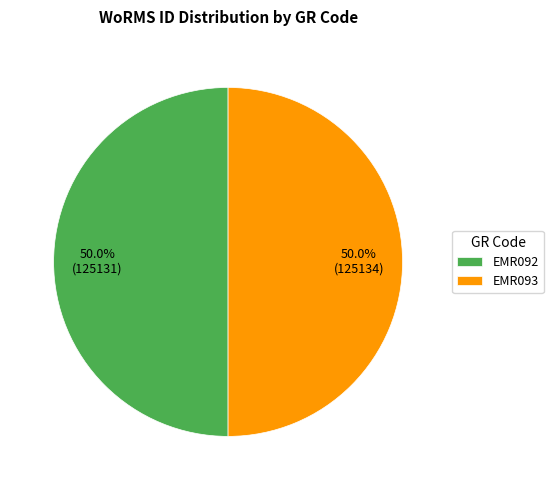

How many segments does this pie chart have?

2